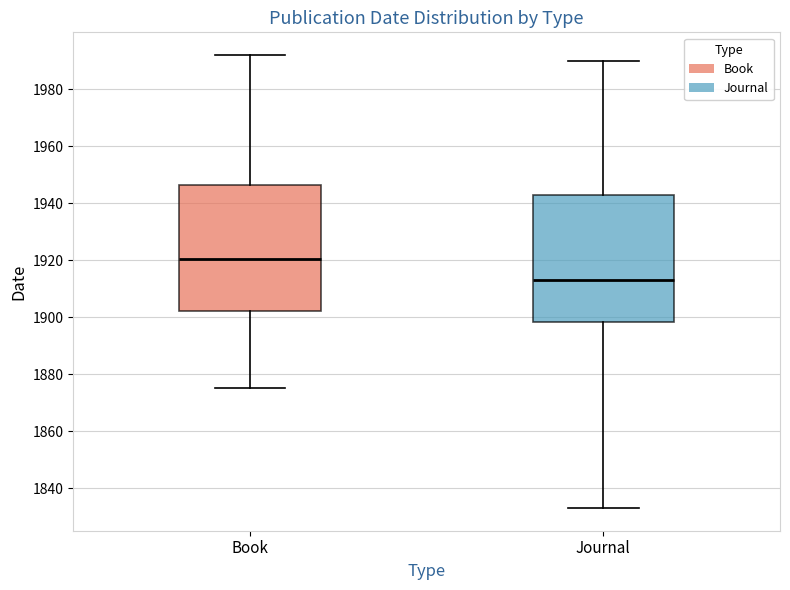

Where does the median line of the box for Book sit on the y-axis? The values are not printed on the chart, so give them approximately, as read against the axis.

1920